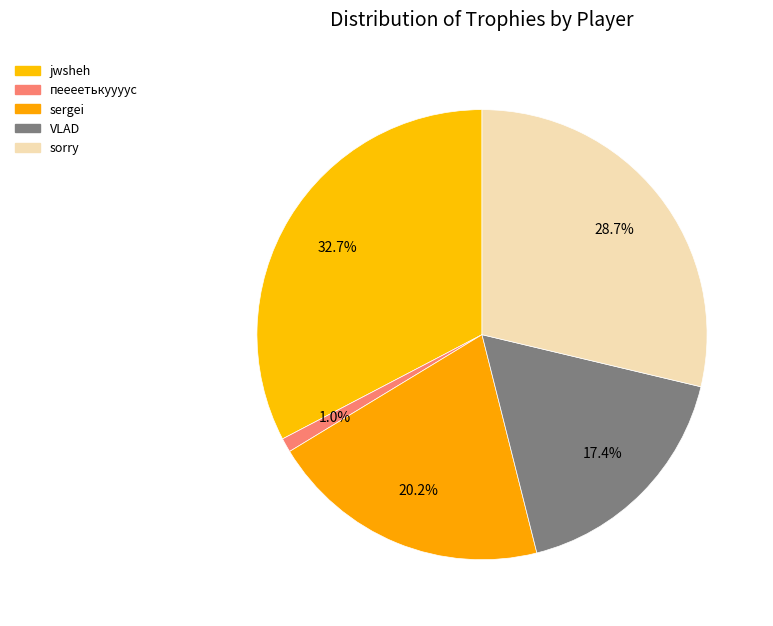

How many slices are in this pie chart?

5